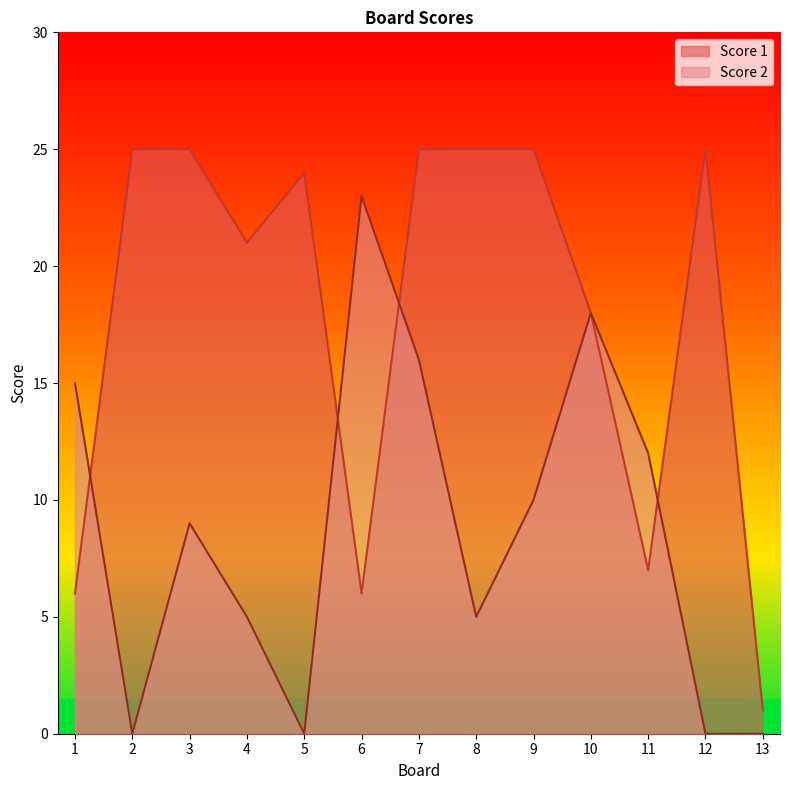

True or false: Score 1 and Score 2 cross at least once.

True